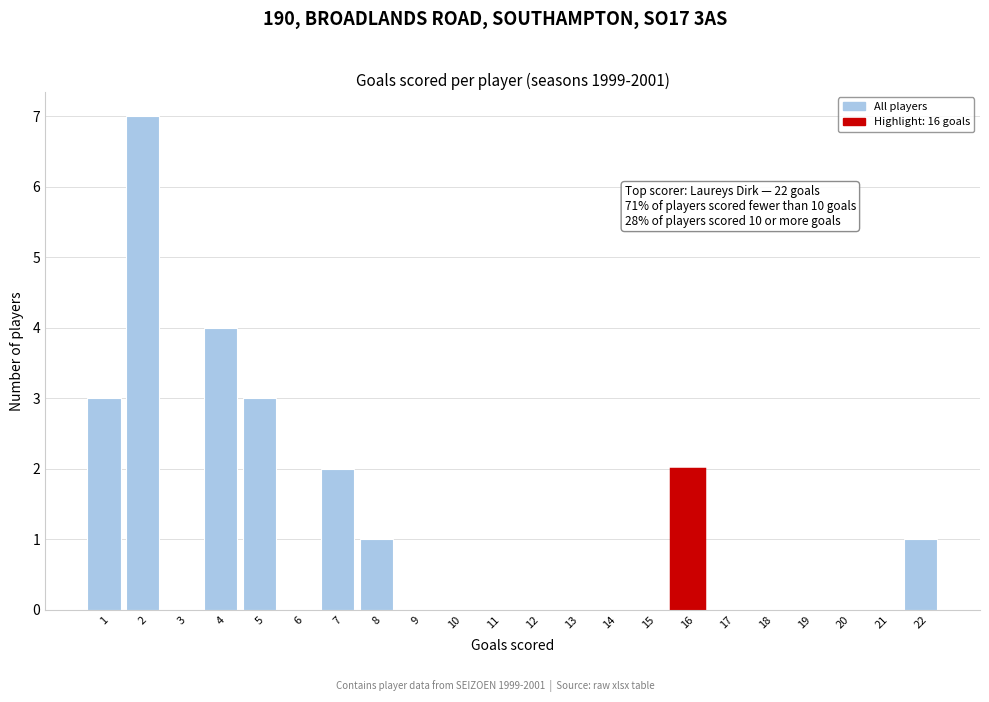

Reading left to right, what are all the values shown in this chart?

1=3	2=7	3=0	4=4	5=3	6=0	7=2	8=1	9=0	10=0	11=0	12=0	13=0	14=0	15=0	16=2	17=0	18=0	19=0	20=0	21=0	22=1